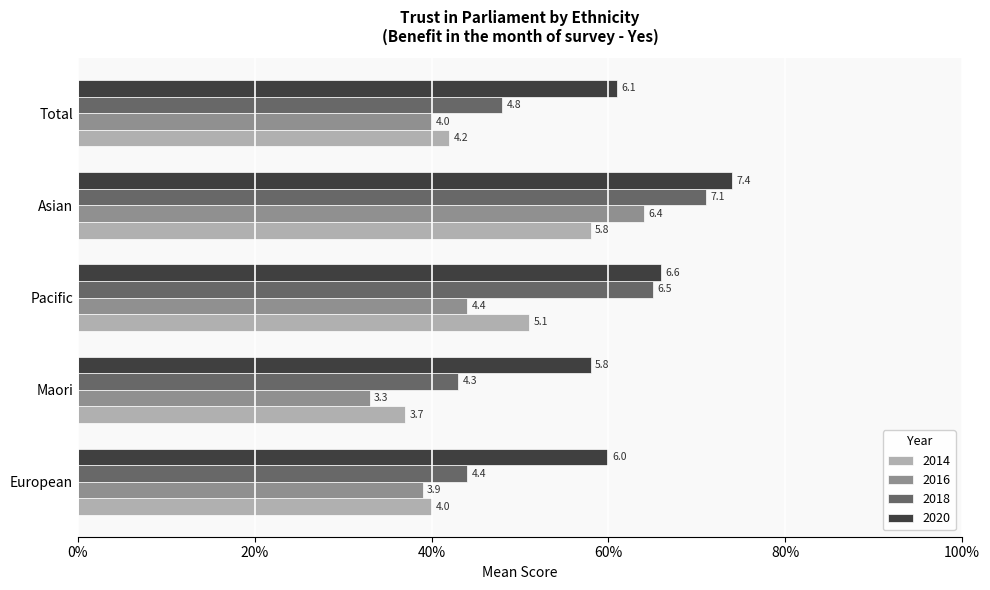

Where is 2020 nearest to the value 6?

European